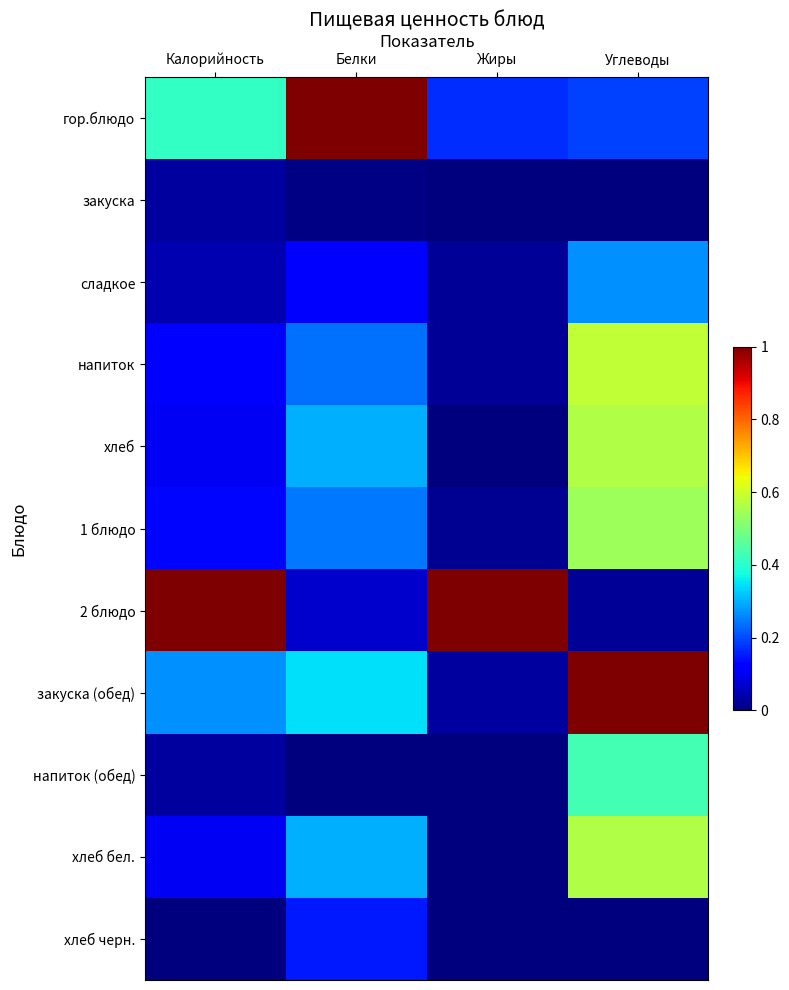

What is the total value across all series at Белки?

2.8